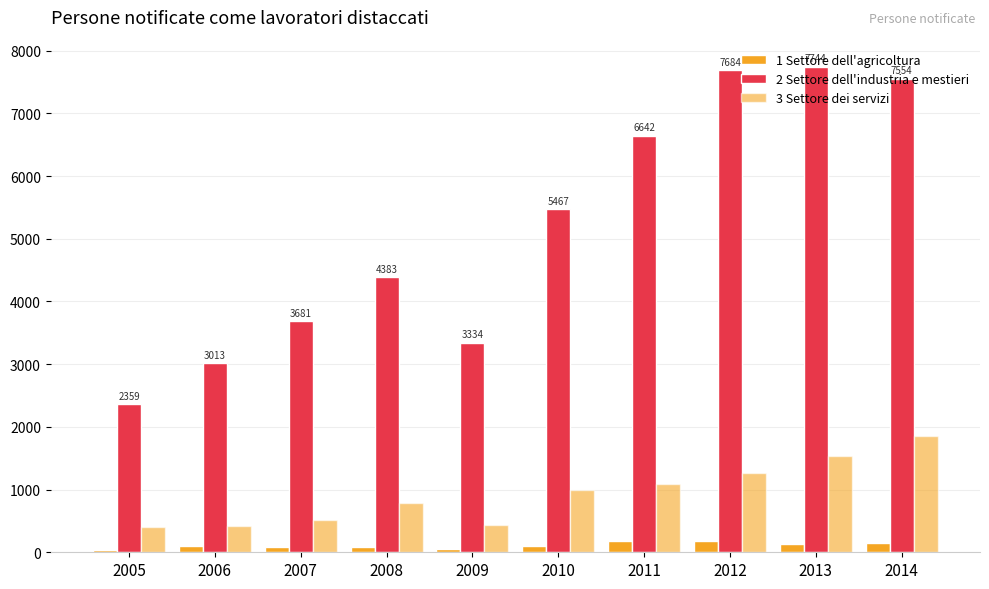

What is the value of the 3 Settore dei servizi bar at the 8th from the left?

1260